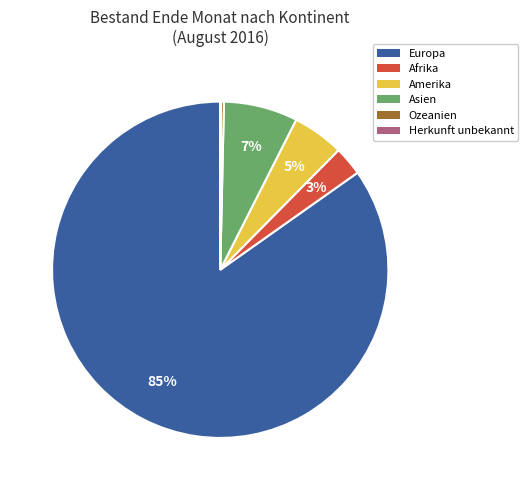

Which has a higher value, Europa or Amerika?

Europa